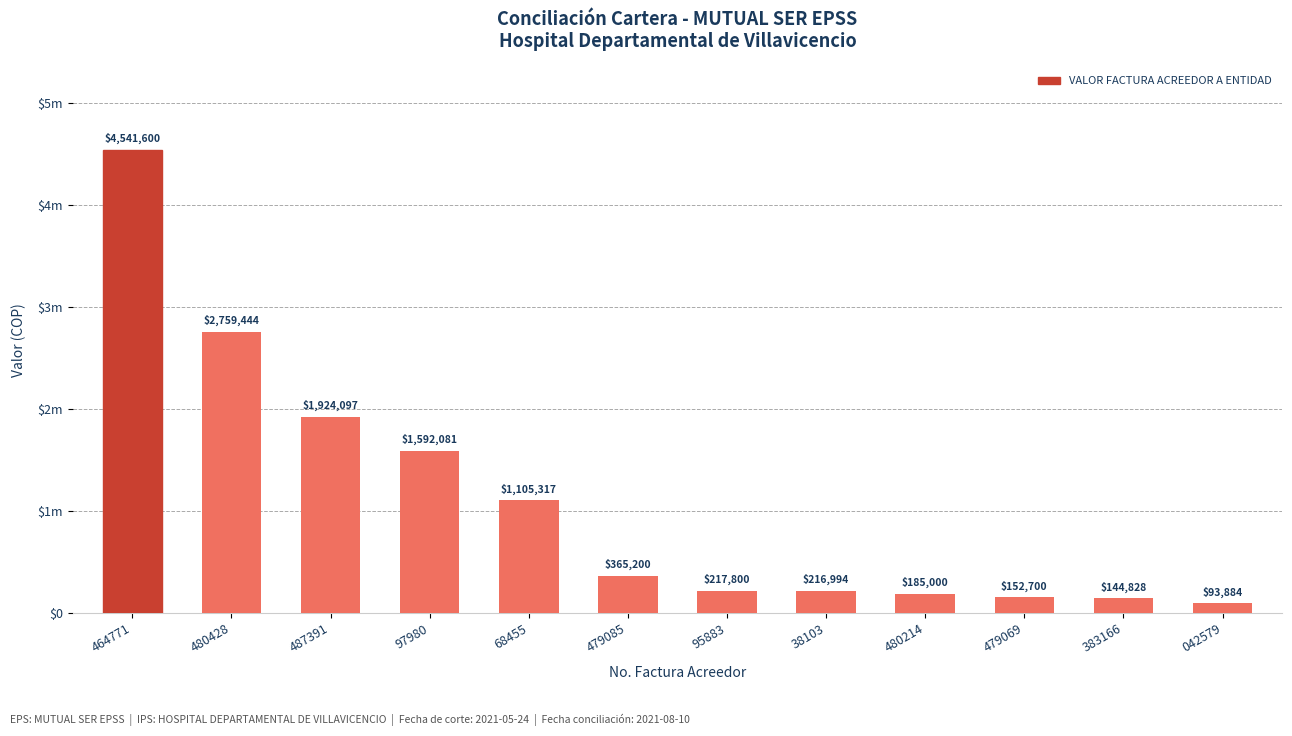

At which category does the chart reach its minimum across all series?

042579